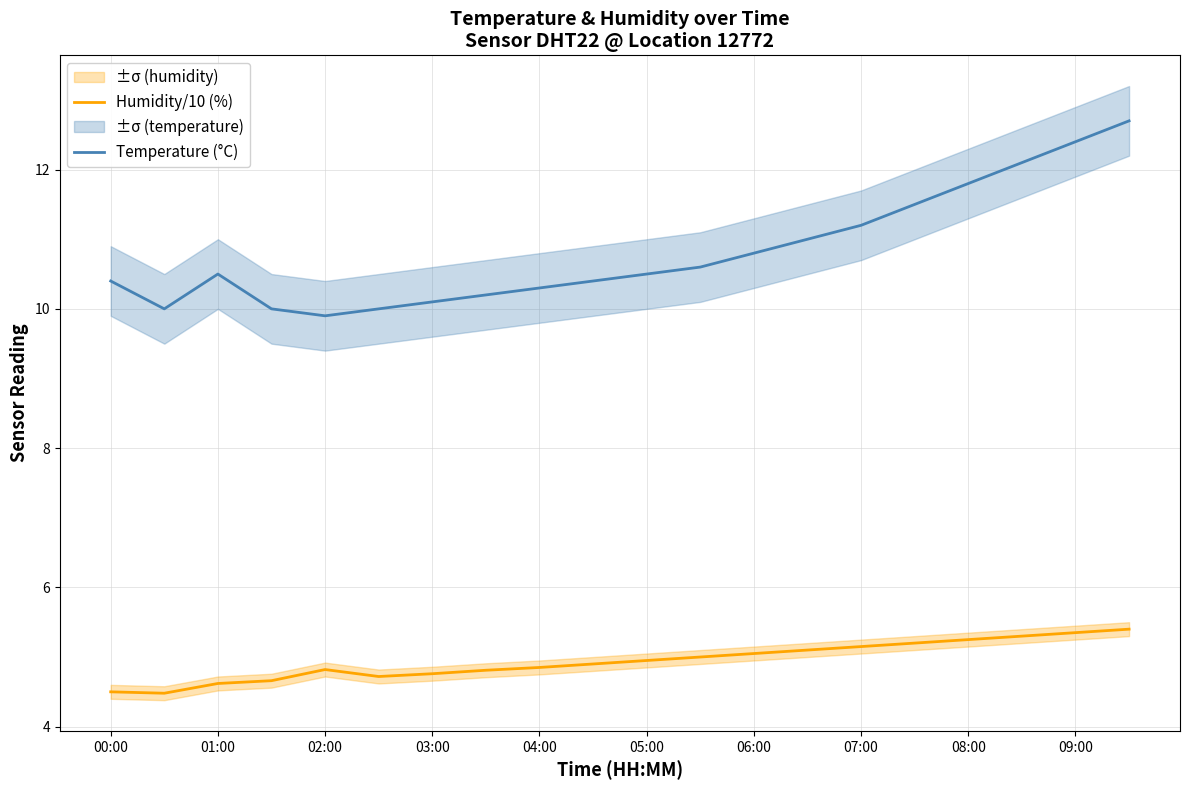

What is the difference between the maximum and second lowest values in the Humidity/10 (%) series?

0.9